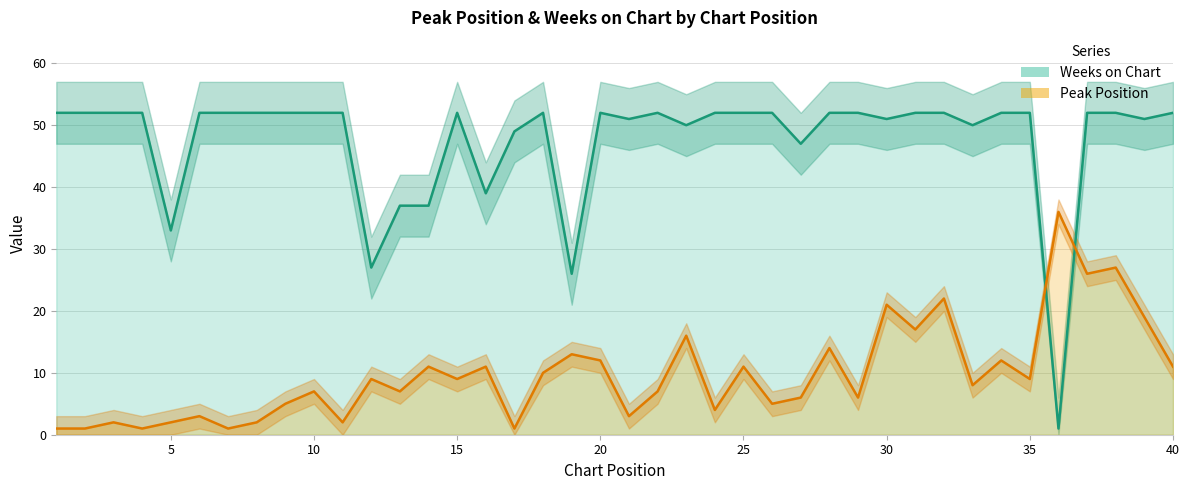

What is the value of the Peak Position point at the 17th from the left?

1